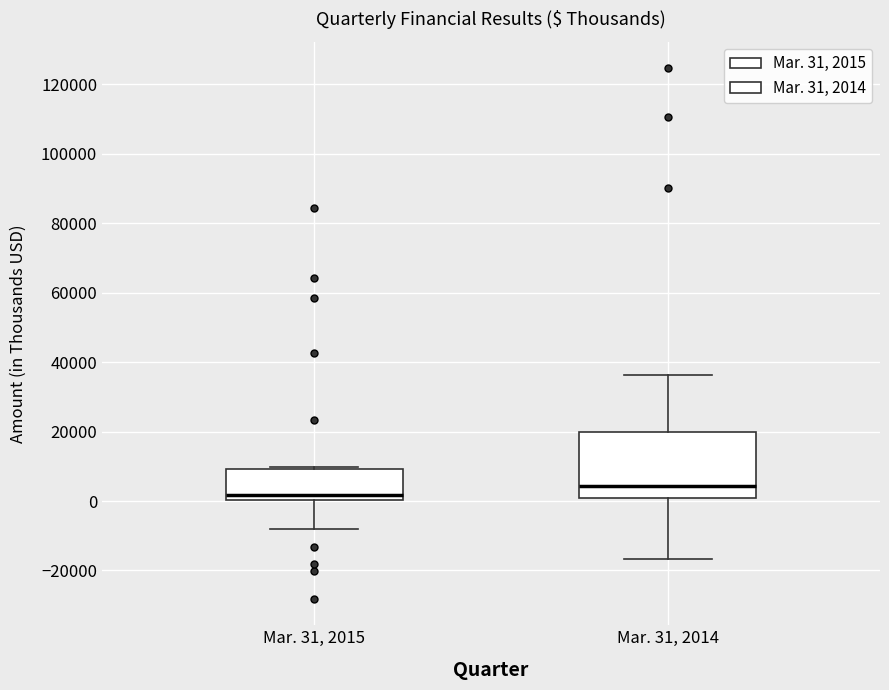

Reading left to right, read every box against the y-axis: the position of its median line, the range the box covers, and the ends of its whiskers. The values are not printed on the chart, so give them approximately, as read against the axis.

Mar. 31, 2015: median 2000, box 0 to 10000, whiskers -8000 to 10000
Mar. 31, 2014: median 4000, box 0 to 20000, whiskers -16000 to 36000